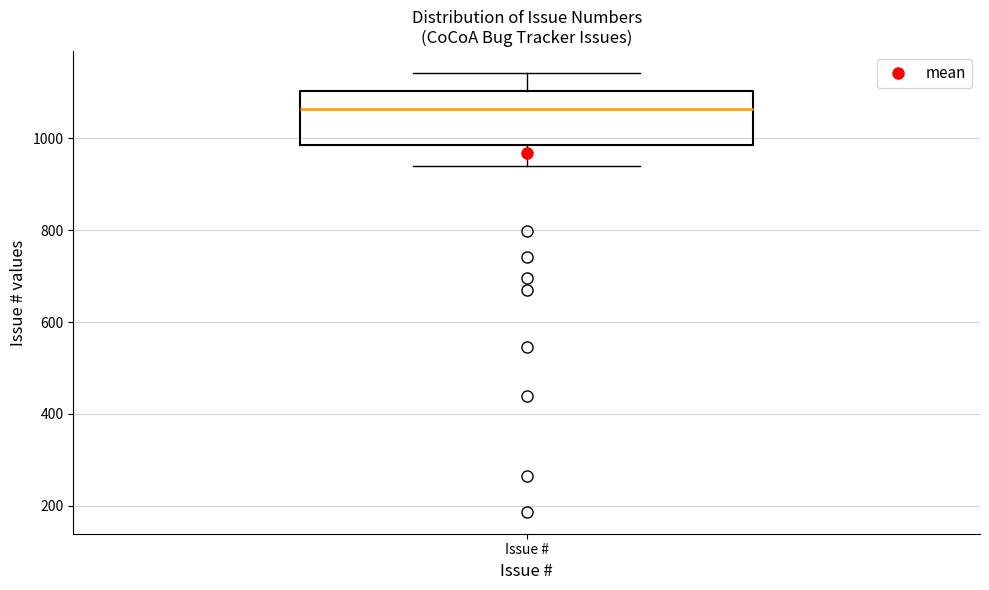

Where is the lower edge of the box for Issue # on the y-axis? The values are not printed on the chart, so give them approximately, as read against the axis.

980